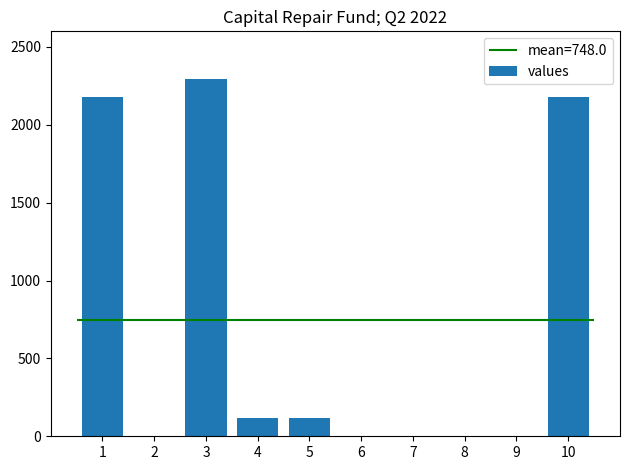

The chart shows a value of 3629.0 at 10. True or false?

False